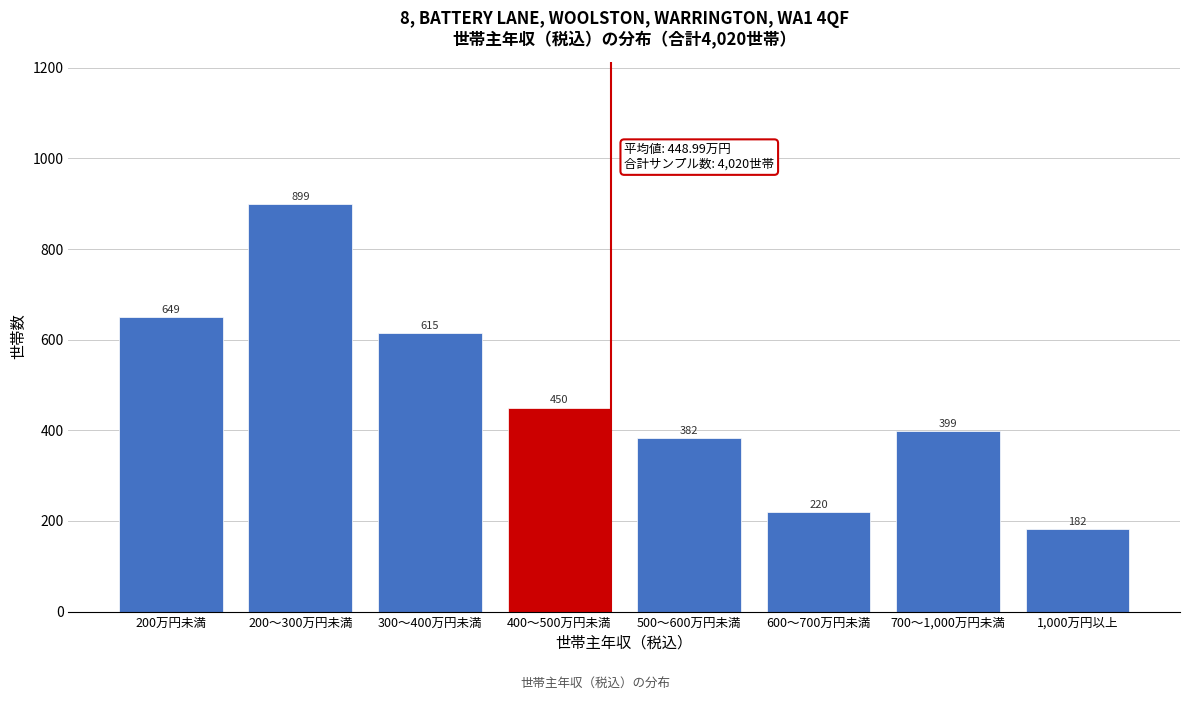

Reading left to right, list all the values displayed in this chart.

200万円未満=649.0	200～300万円未満=899.0	300～400万円未満=615.0	400～500万円未満=450.0	500～600万円未満=382.0	600～700万円未満=220.0	700～1,000万円未満=399.0	1,000万円以上=182.0